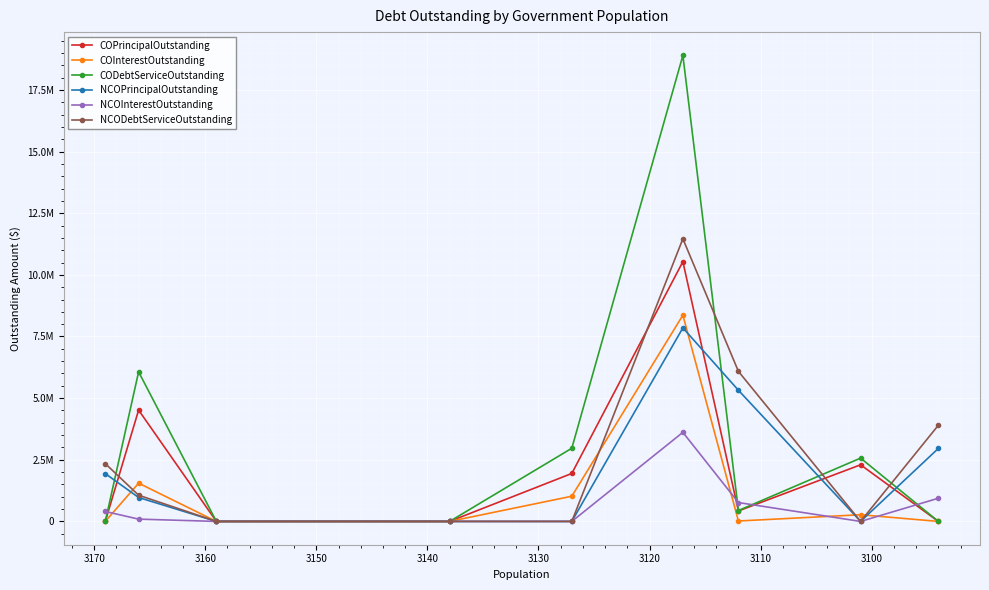

Between 3120 and 3130, which is larger?

3130